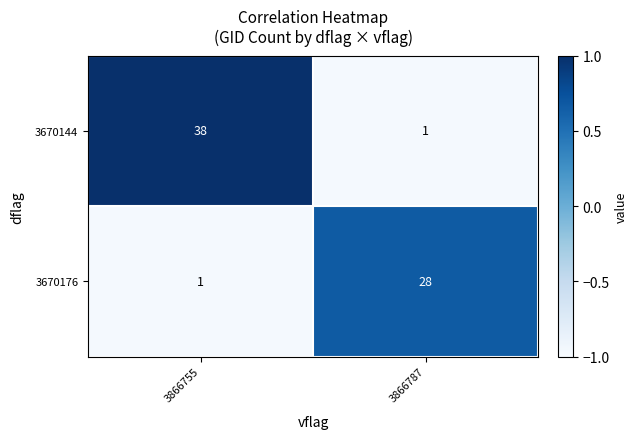

How many data points does each series have?

2